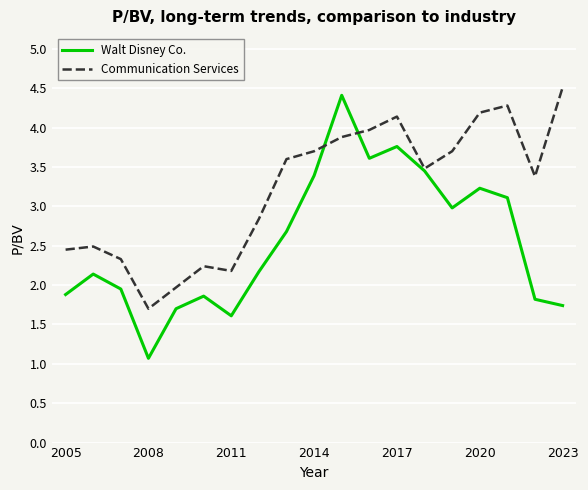

What is the highest value of the Walt Disney Co. series?

4.4